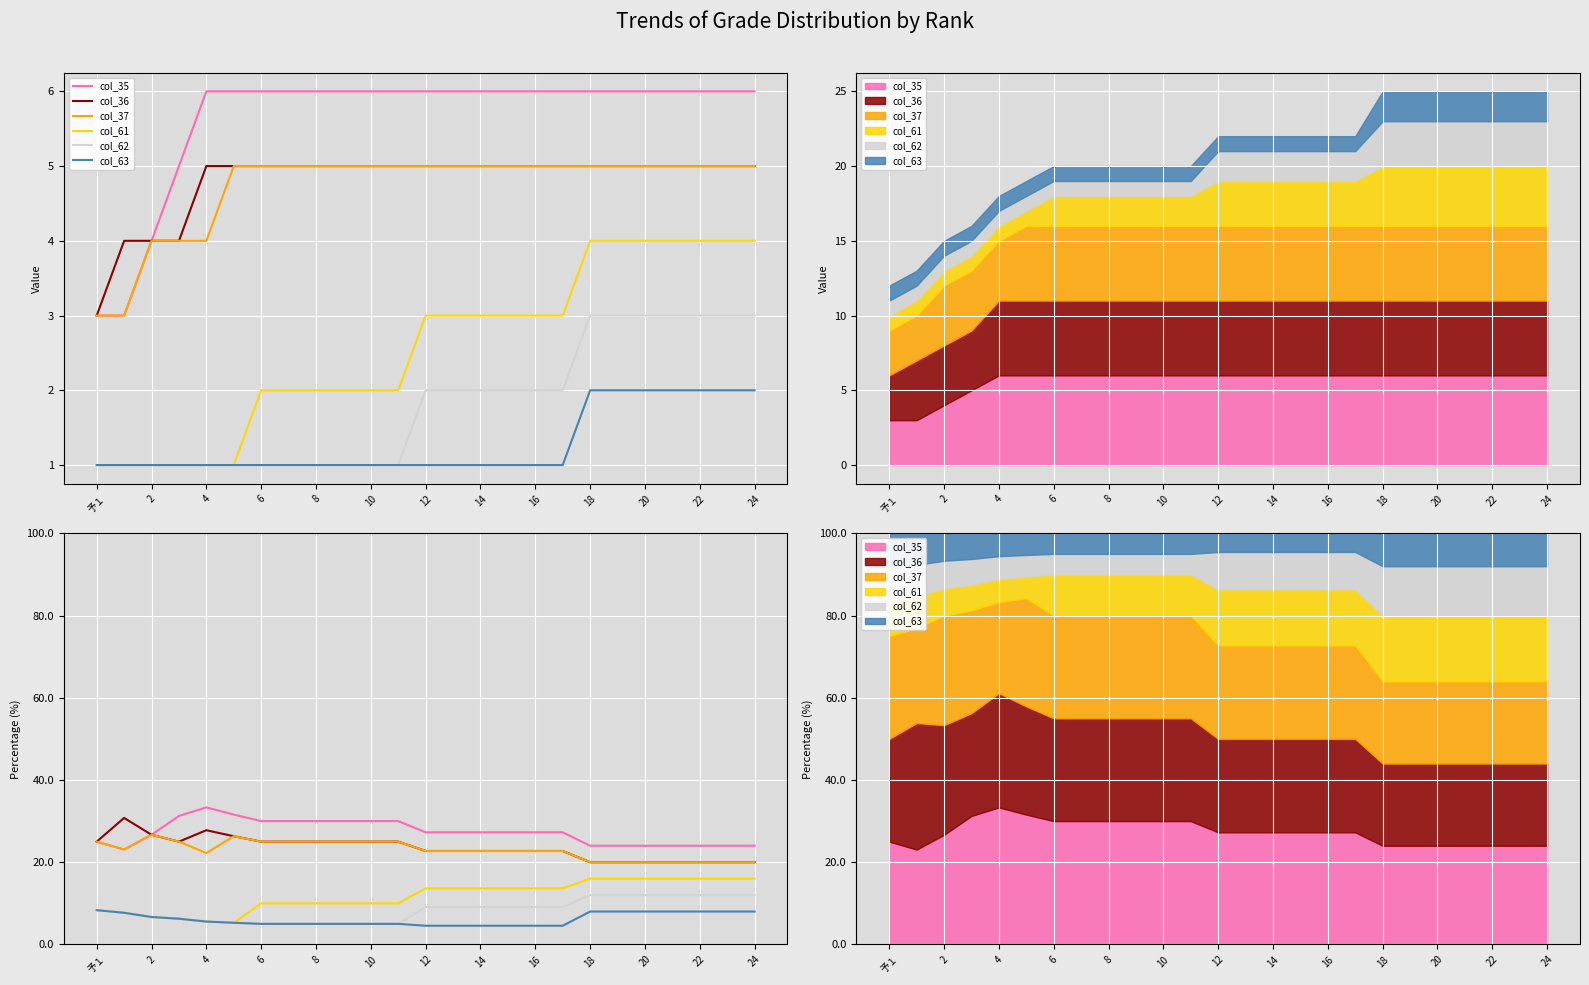

What is the value of the col_63 point at the 13th from the left?

4.5